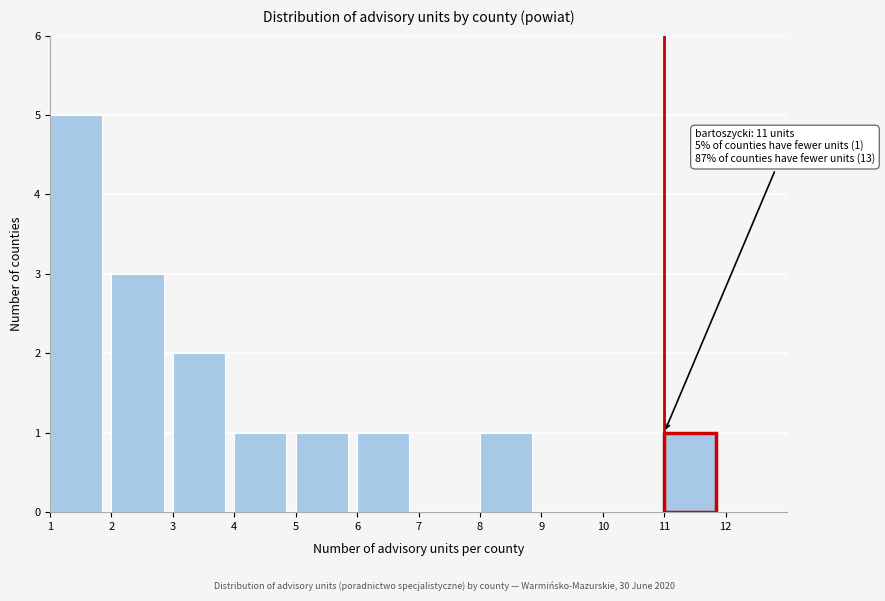

Over which range of the x-axis is the bar tallest?

1 to 2